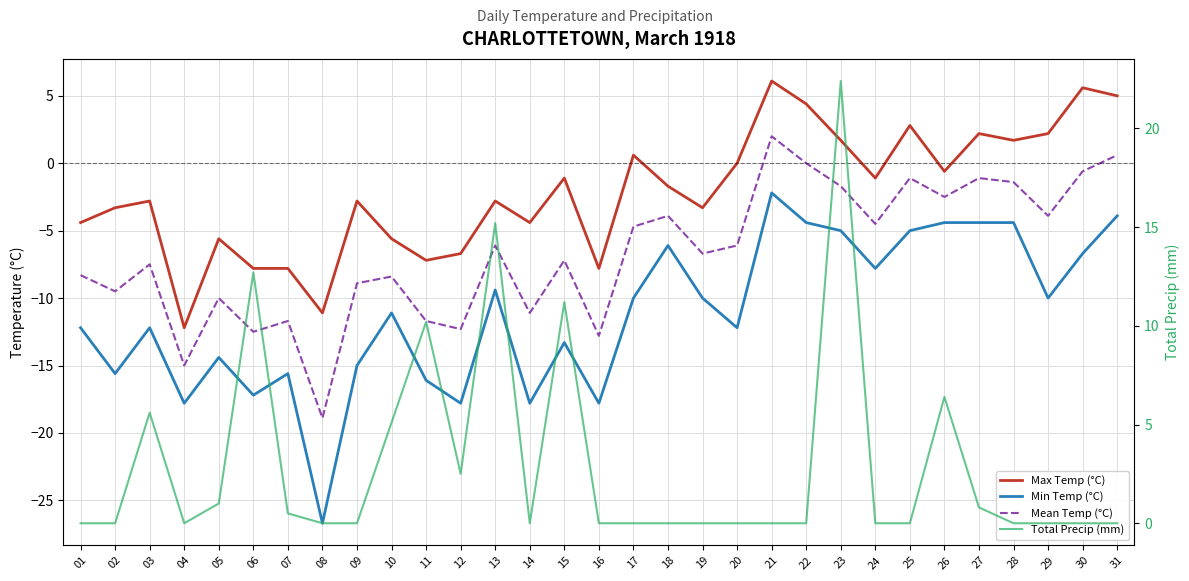

Which series has the largest total across all categories?

Total Precip (mm)